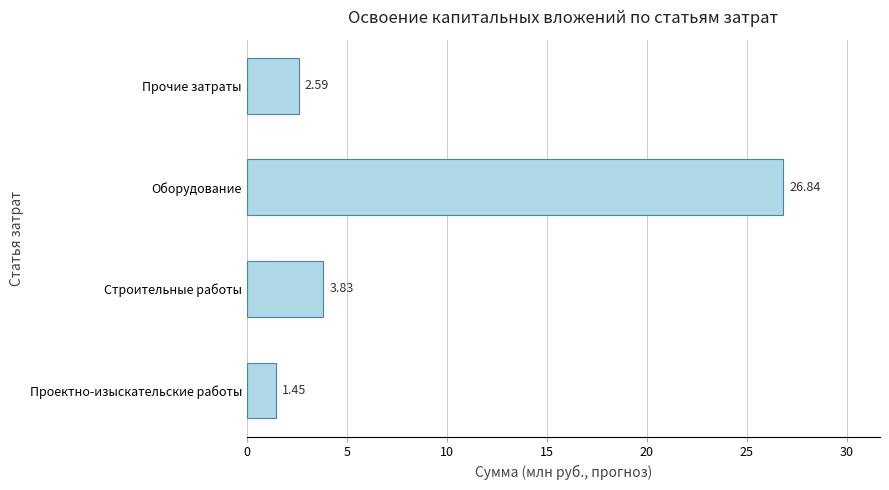

List the labels in order of value, largest first.

Оборудование, Строительные работы, Прочие затраты, Проектно-изыскательские работы